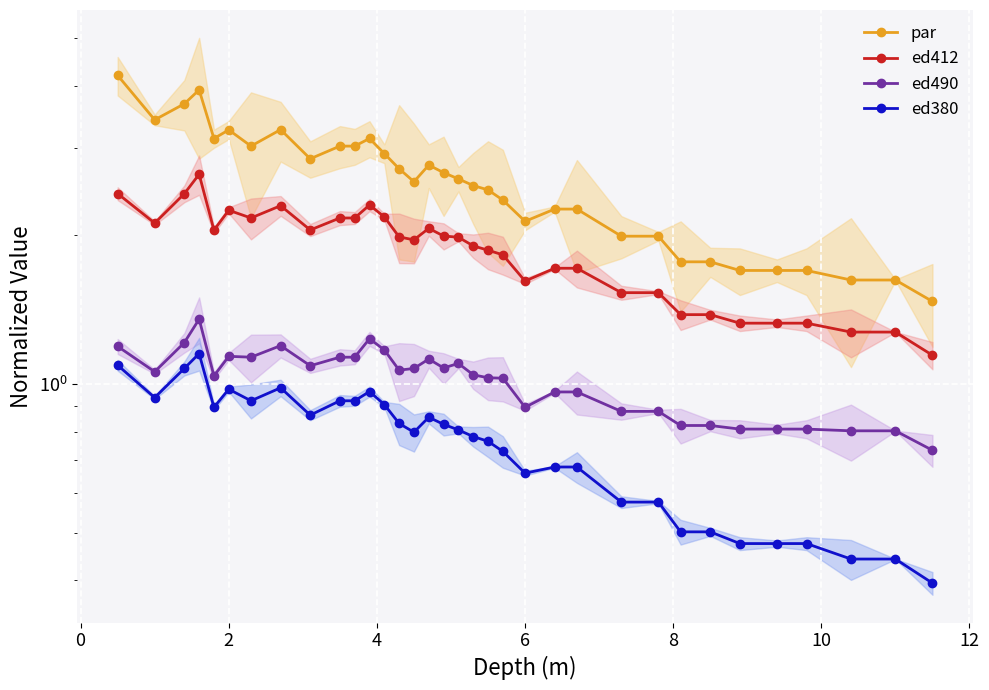

Is the value of par at 15 greater than the value of ed490 at 14?

Yes